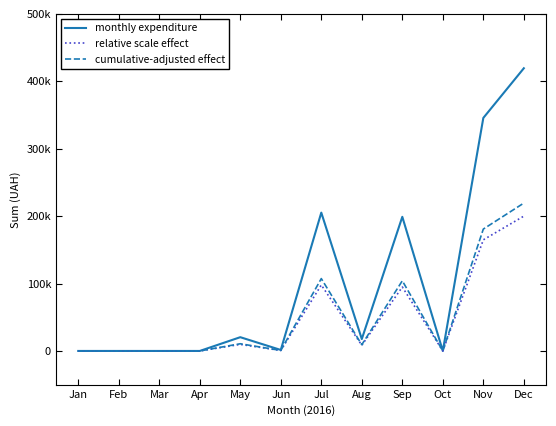

What are all the series names shown in the legend?

monthly expenditure, relative scale effect, cumulative-adjusted effect